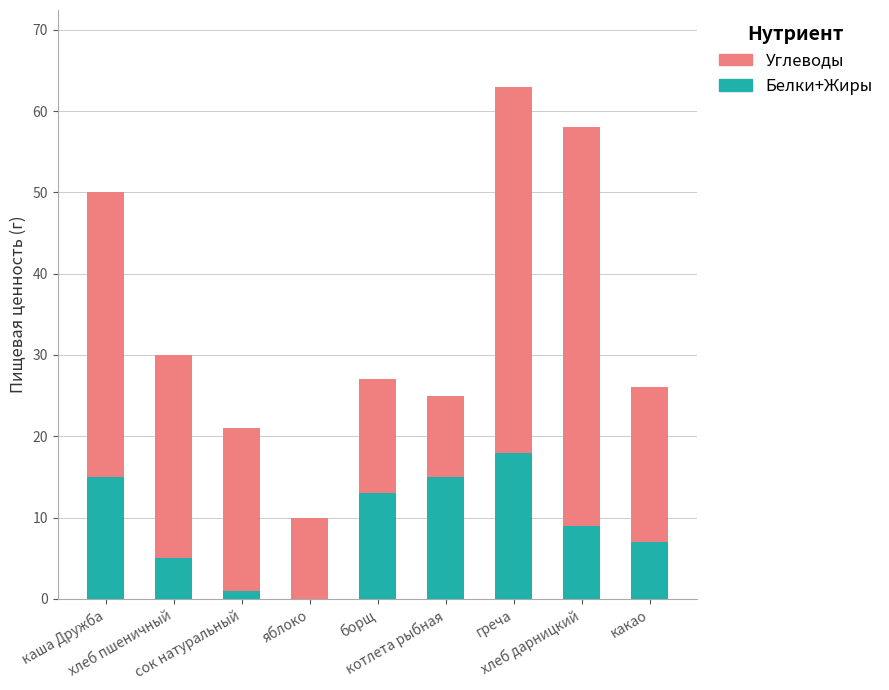

At which category is the sum across all series the highest?

греча